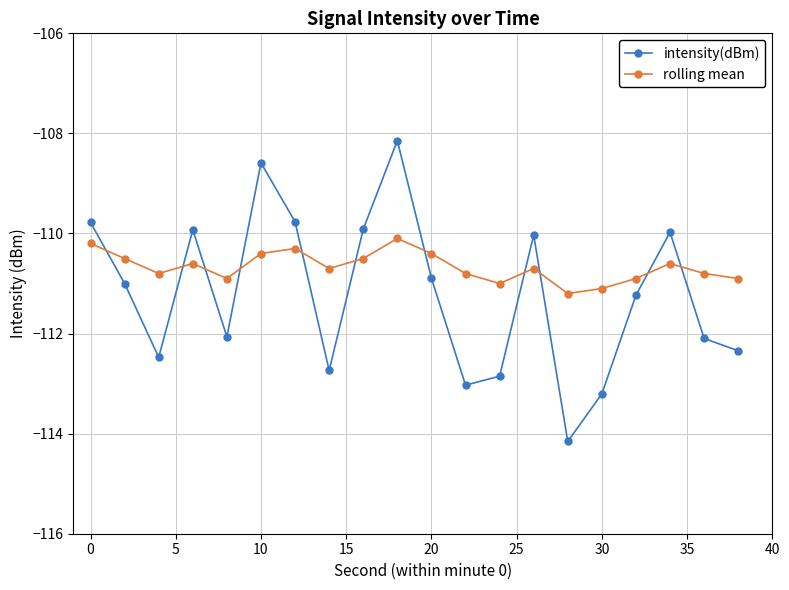

Rank the series by their average value, from lowest to highest.

intensity(dBm), rolling mean